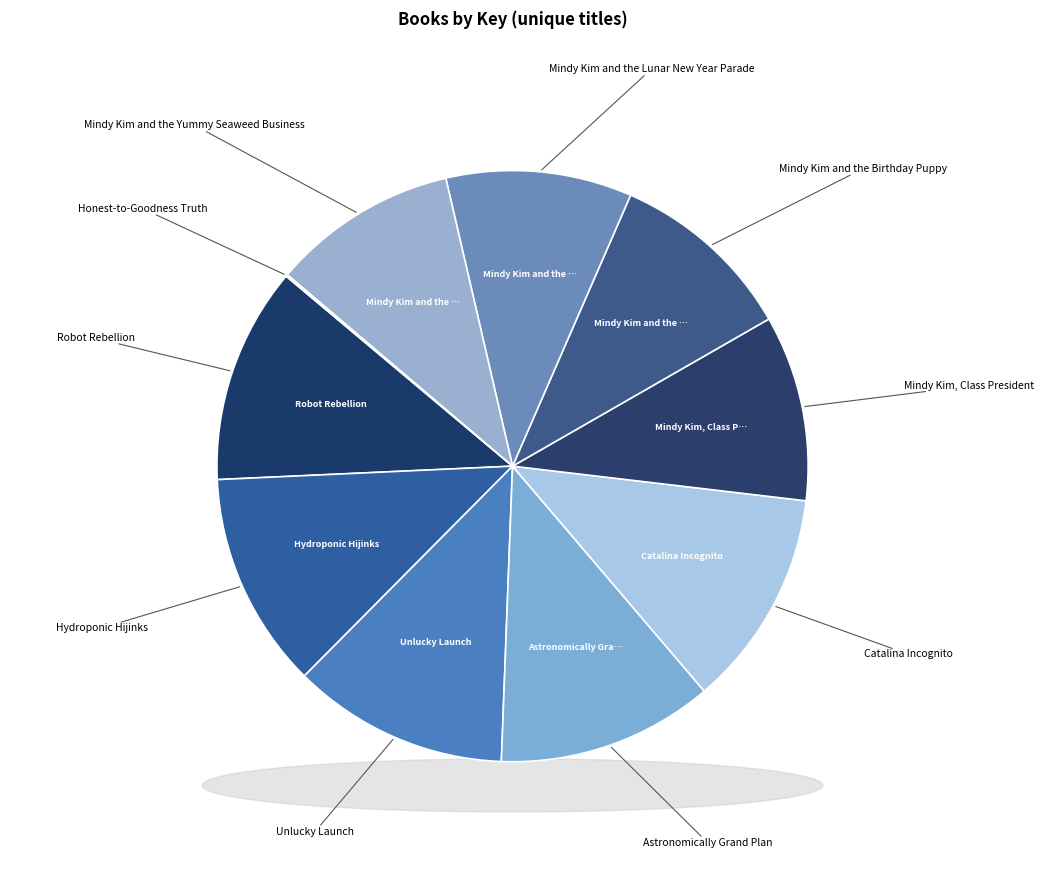

Between Mindy Kim and the Yummy Seaweed Business and Hydroponic Hijinks, which is larger?

Hydroponic Hijinks